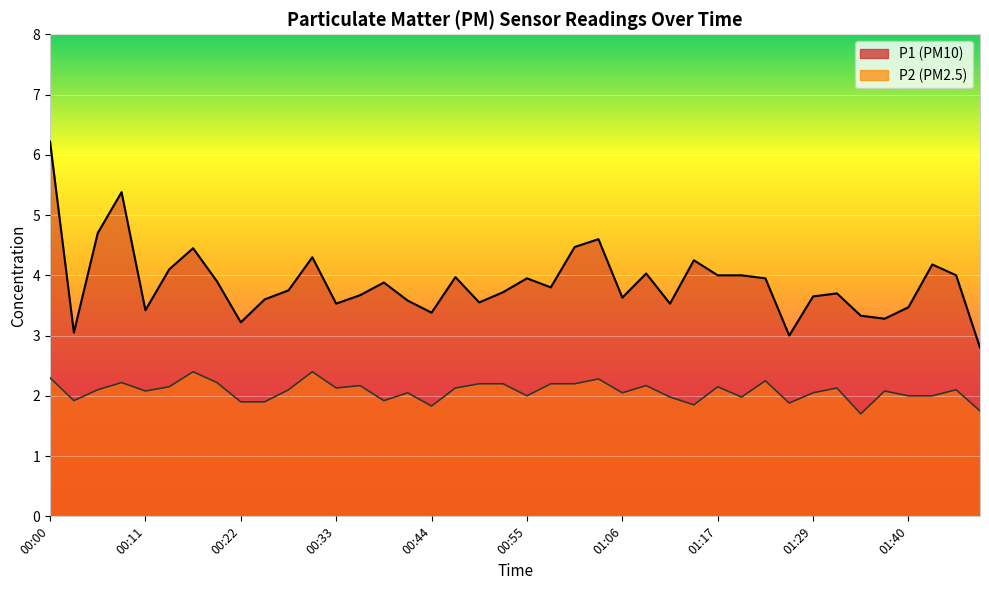

Rank the series by their average value, from highest to lowest.

P1, P2